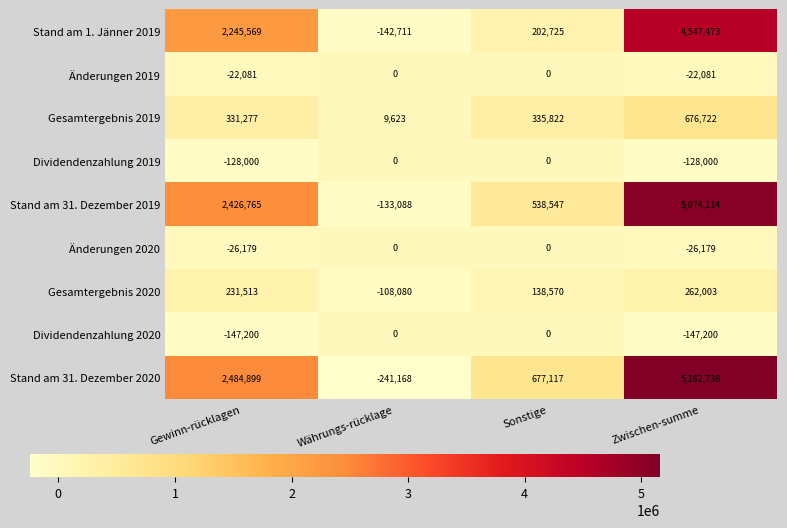

What is the sum of all Dividendenzahlung 2020 values?

-294400